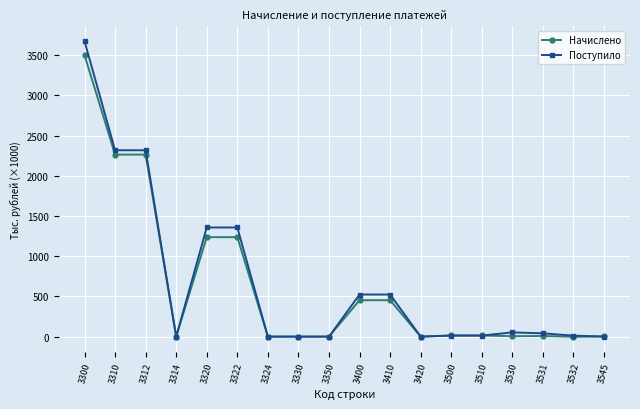

In Начислено, how many points are lower than both neighbors (excluding endpoints)?

5